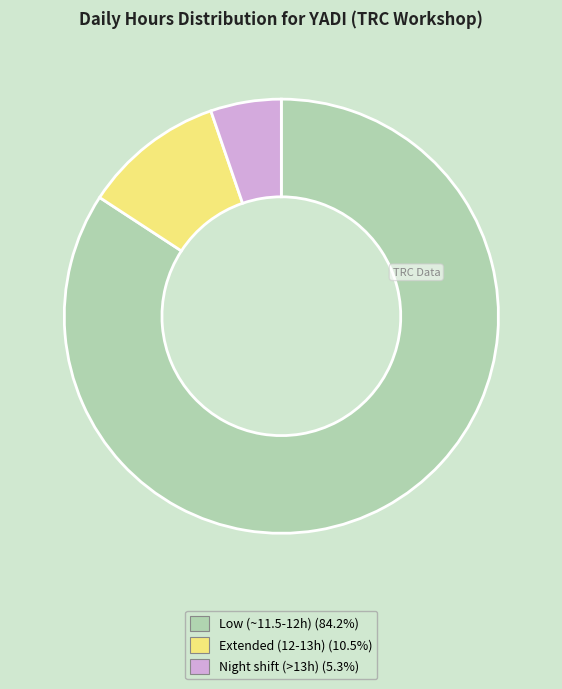

Is there a majority slice in this chart?

Yes